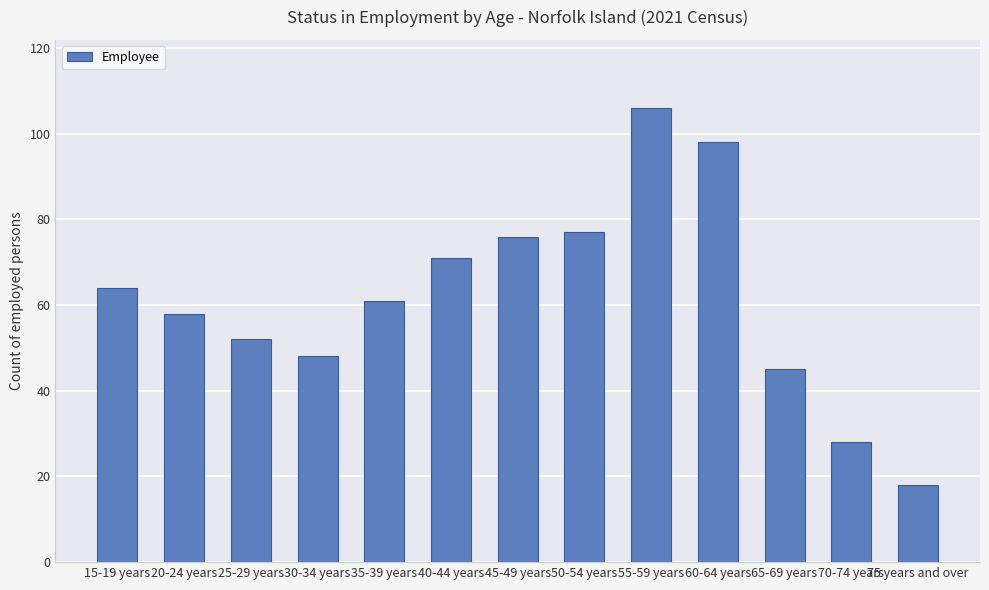

The value at 25-29 years is 30. True or false?

False